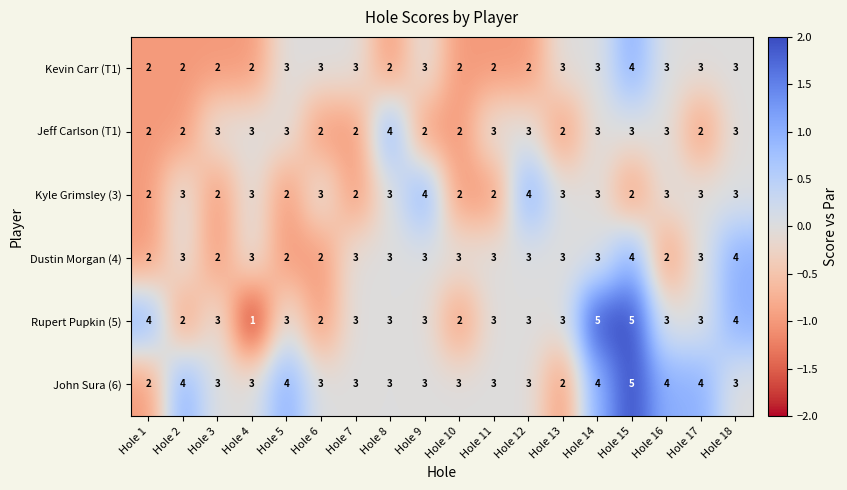

At which label does Rupert Pupkin (5) reach its minimum?

Hole 4